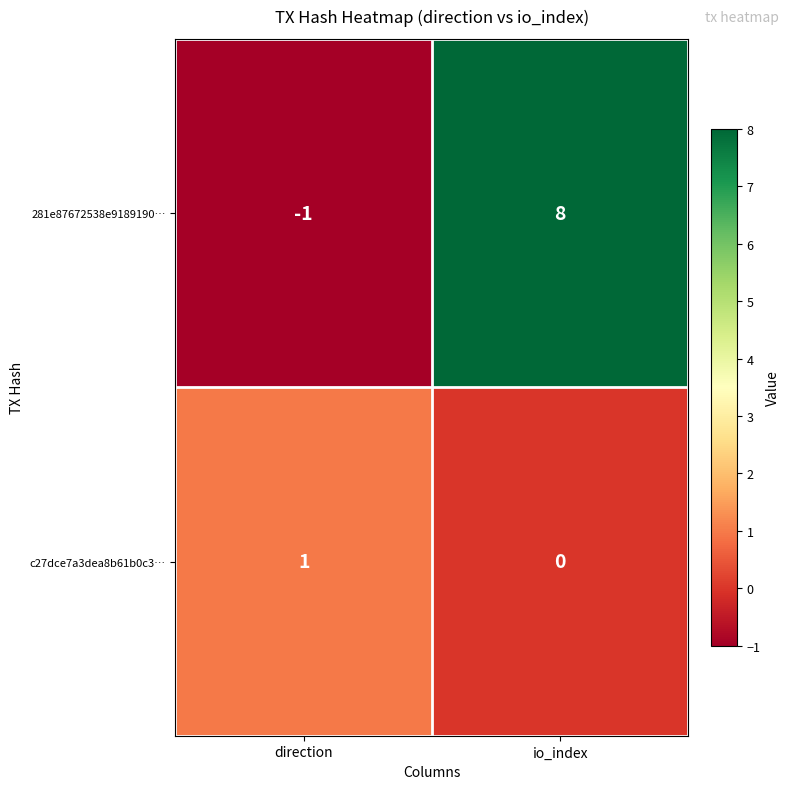

List the series in order of their overall mean, lowest first.

c27dce7a3dea8b61b0c3…, 281e87672538e9189190…